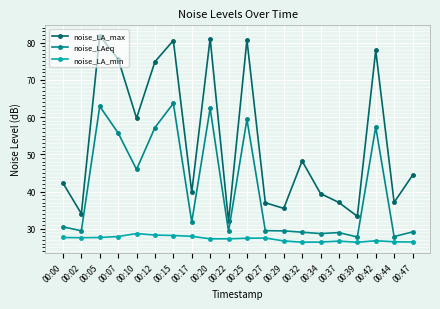

At which category does noise_LAeq reach its first local peak?

00:05